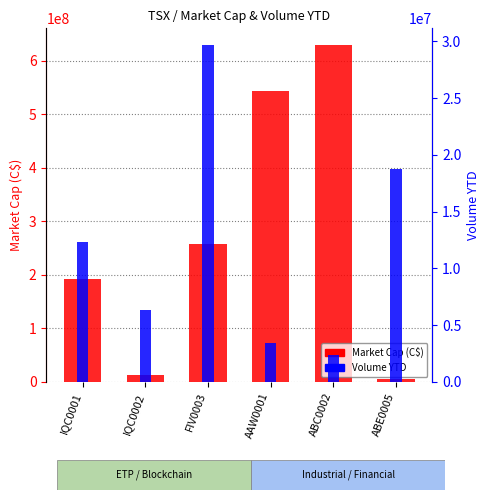

What is the label of the 4th bar from the left?

AAW0001